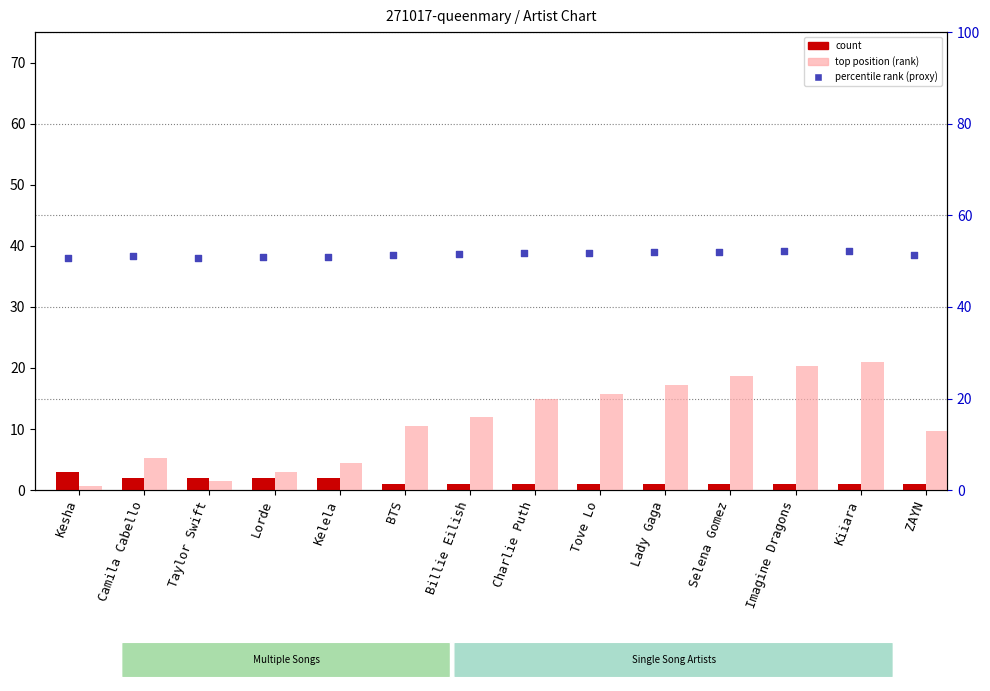

Which series contains the lowest Y value?

count